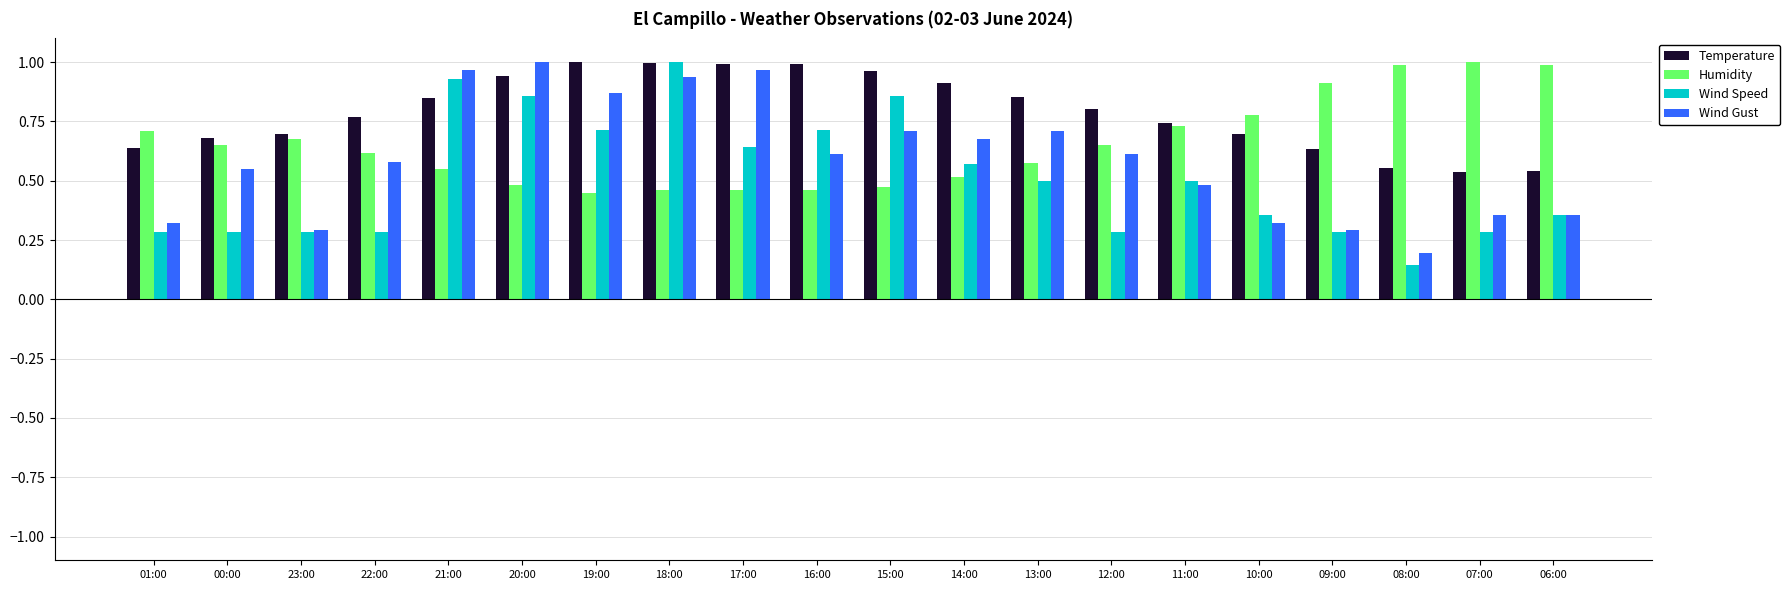

Which category has the lowest value across all series?

08:00